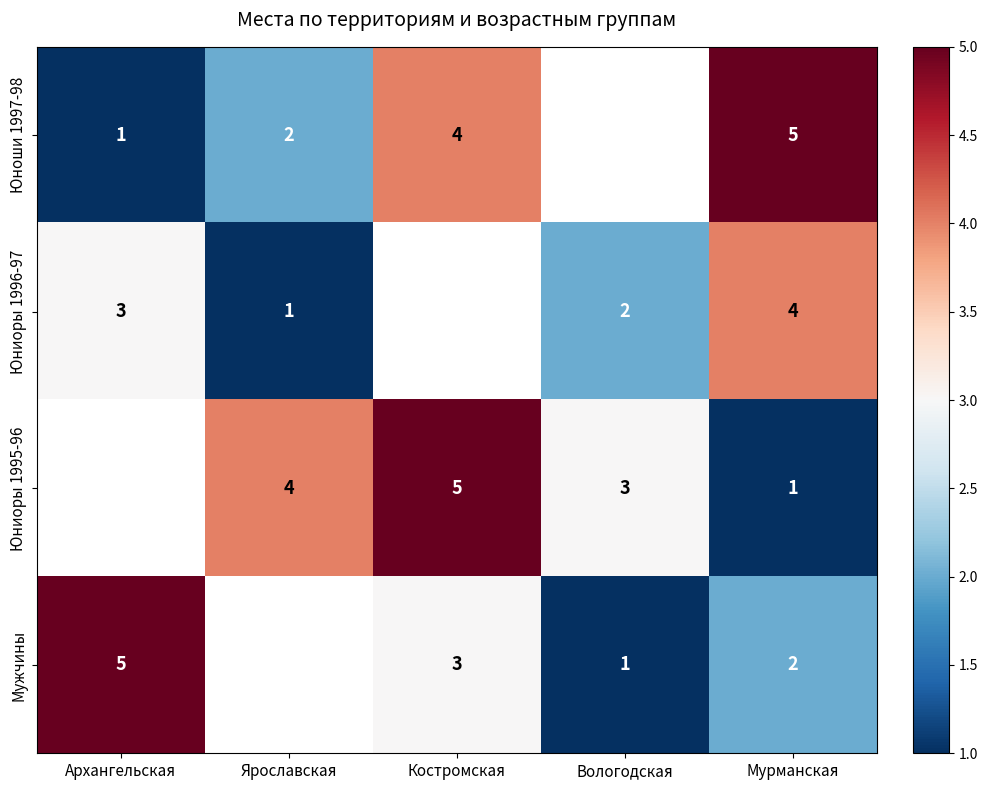

Is the value of Юниоры 1996-97 at Вологодская greater than the value of Юниоры 1995-96 at Вологодская?

No